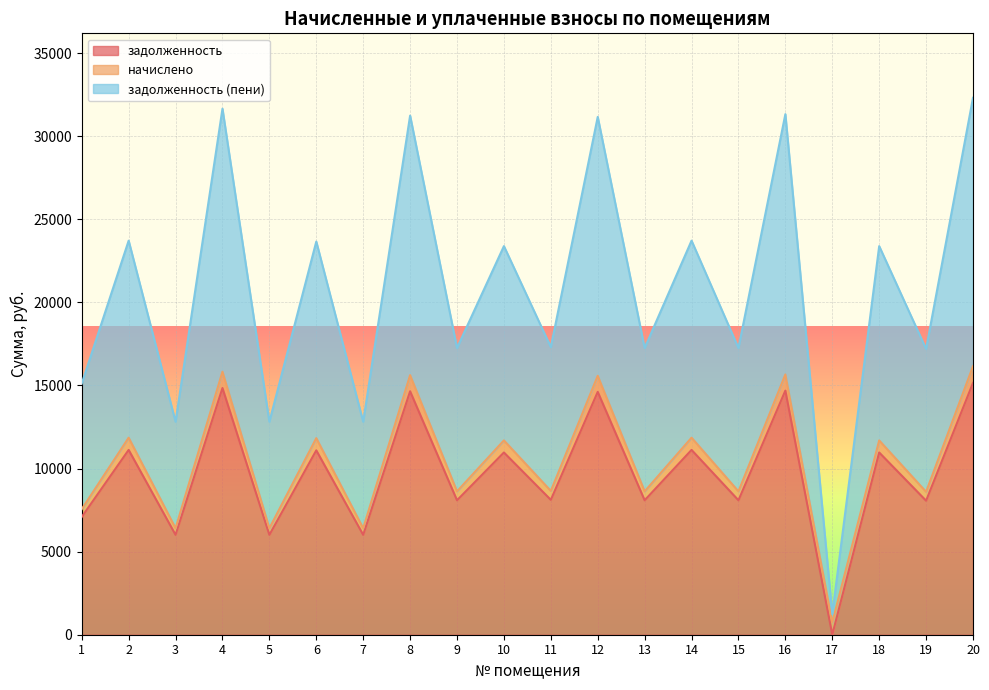

How many values in the задолженность series exceed 10965?

10